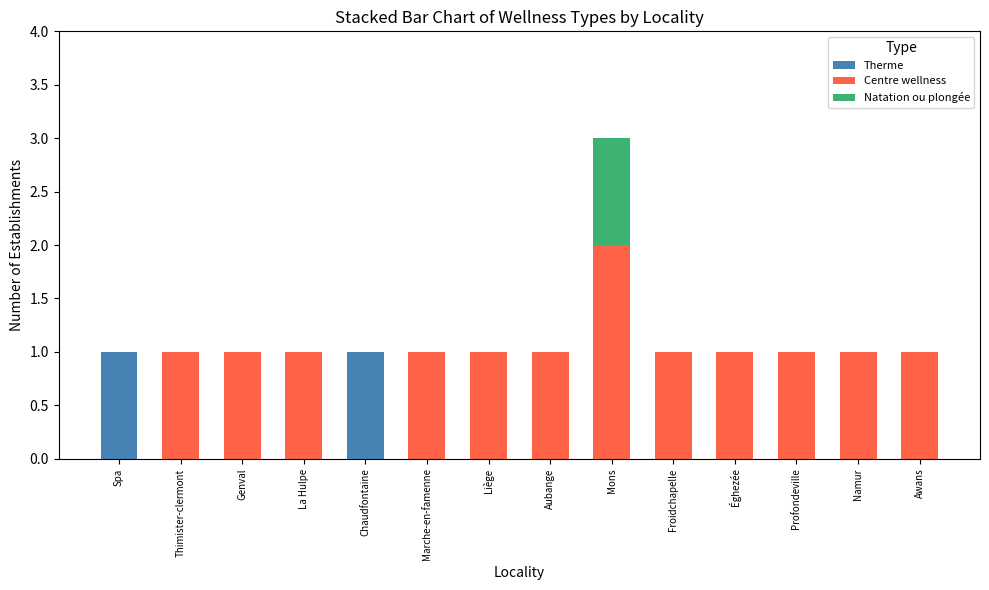

Where is Therme nearest to the value 0?

Thimister-clermont